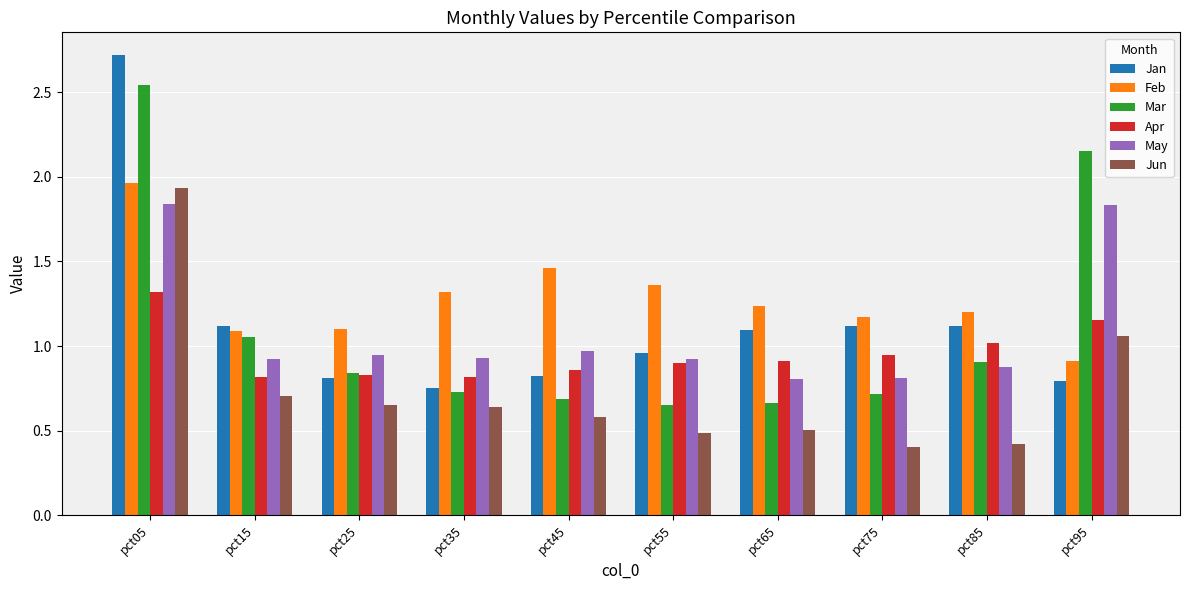

Which series has the largest range (max minus min)?

Jan